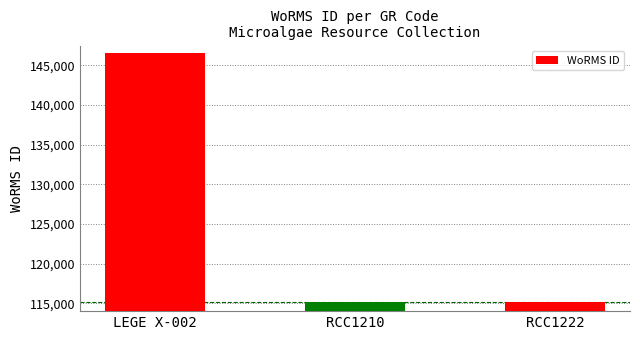

Are the bars grouped side by side (vs. stacked)?

No